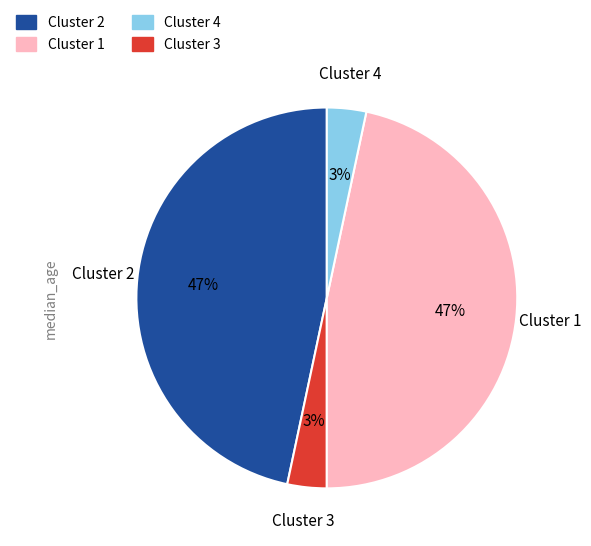

Is it true that Cluster 1 is 3% of the pie?

True